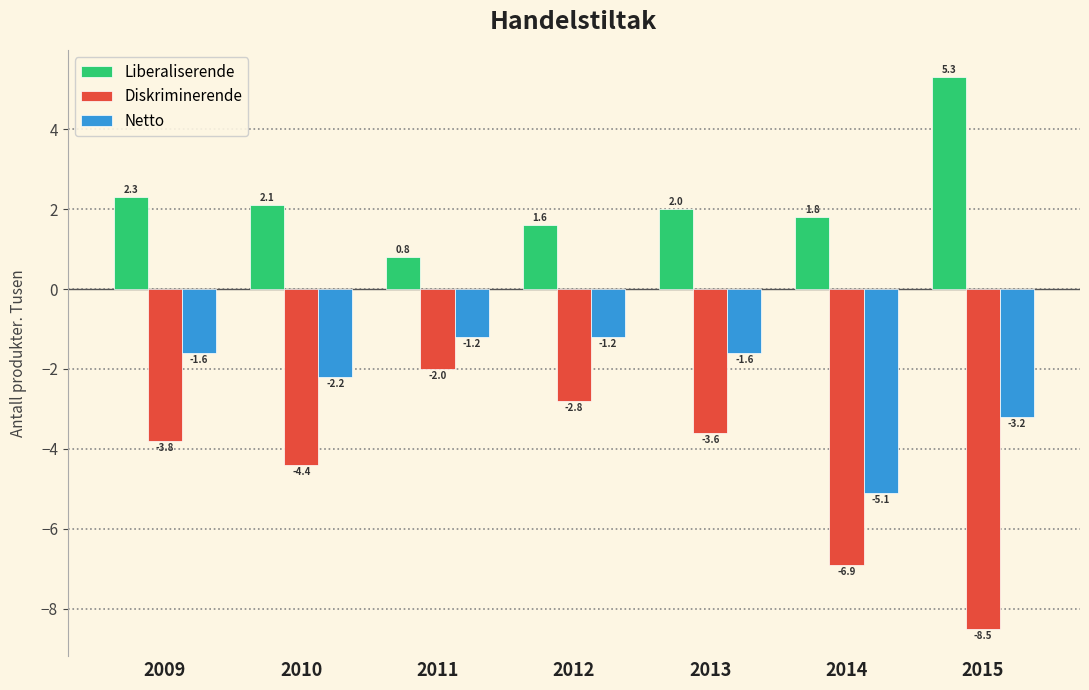

The Diskriminerende series shows -2.0 at 2011. True or false?

True